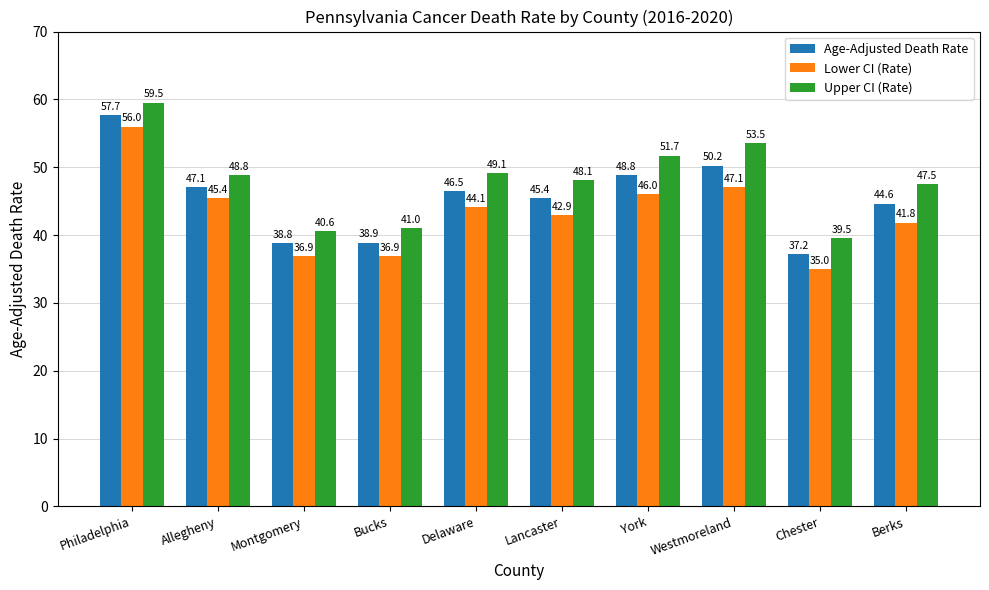

What are all the series names shown in the legend?

Age-Adjusted Death Rate, Lower CI (Rate), Upper CI (Rate)